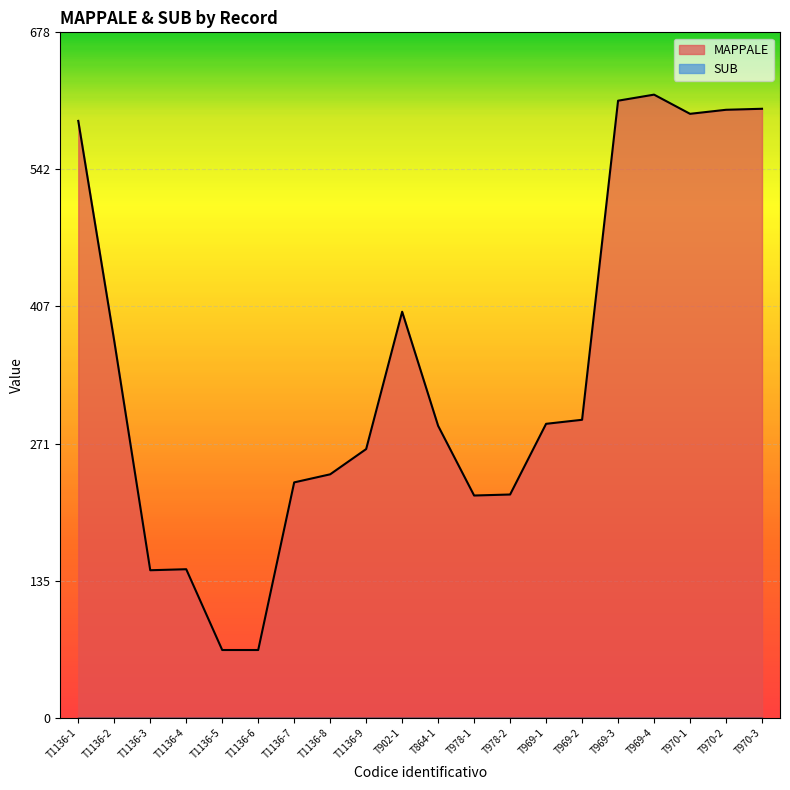

What is the sum of all values?

6880